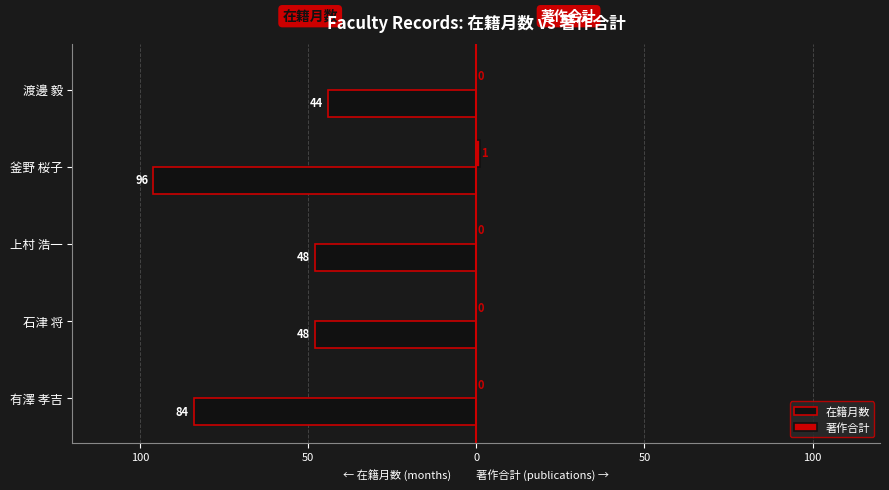

Reading right to left, extract all data points from this chart.

在籍月数: -44	-96	-48	-48	-84
著作合計: 0	1	0	0	0